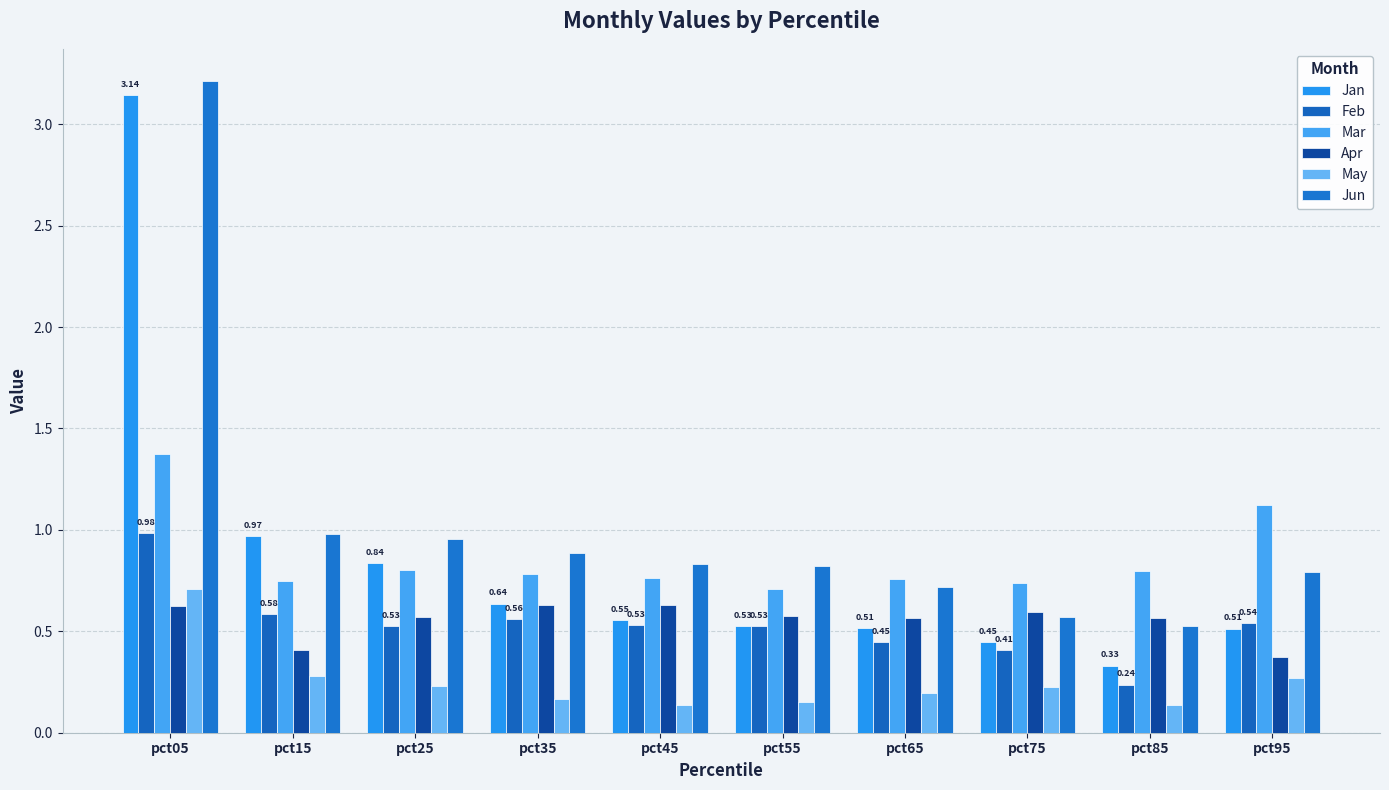

What is the average value of the Mar series?

0.9